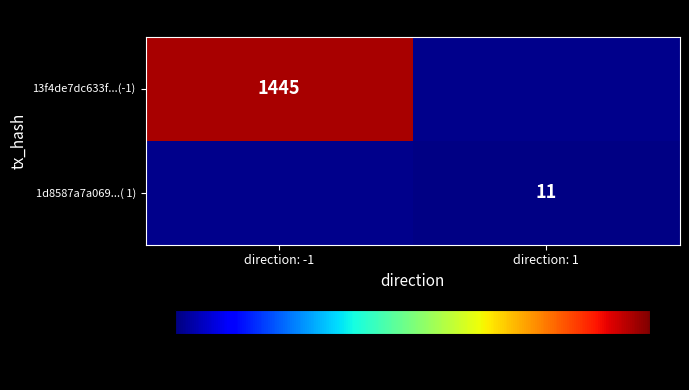

Is it true that 1d8587a7a069...( 1) equals 11 at direction: 1?

True